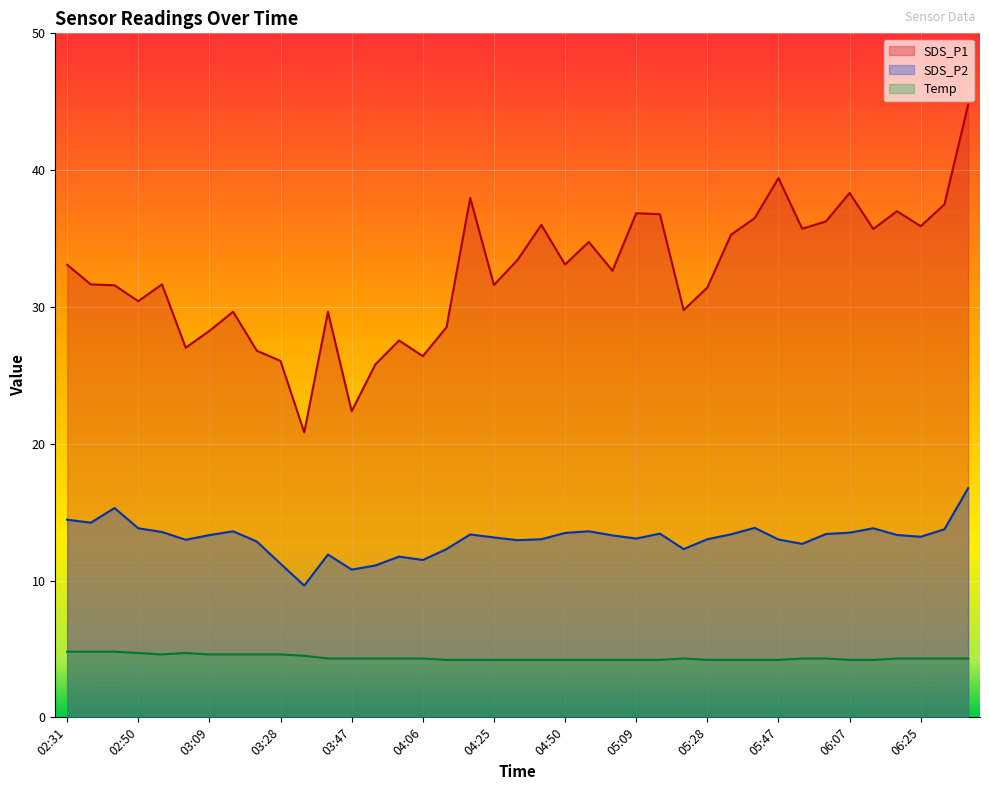

Which category has the highest value in the SDS_P2 series?

06:37